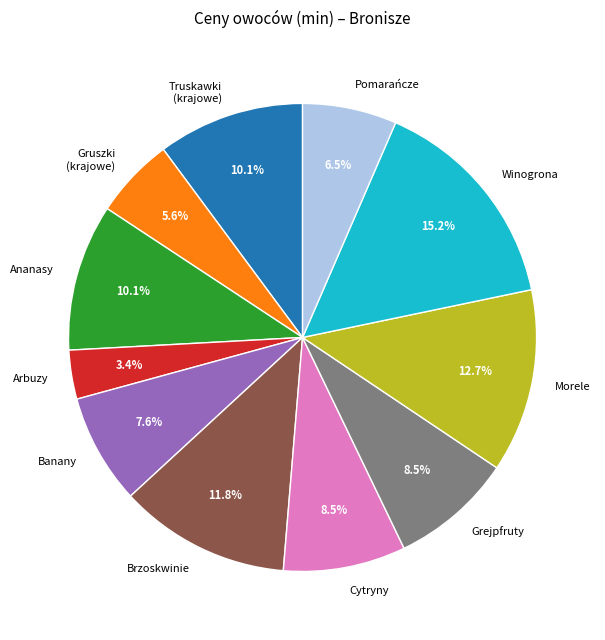

Which has a higher value, Banany or Winogrona?

Winogrona